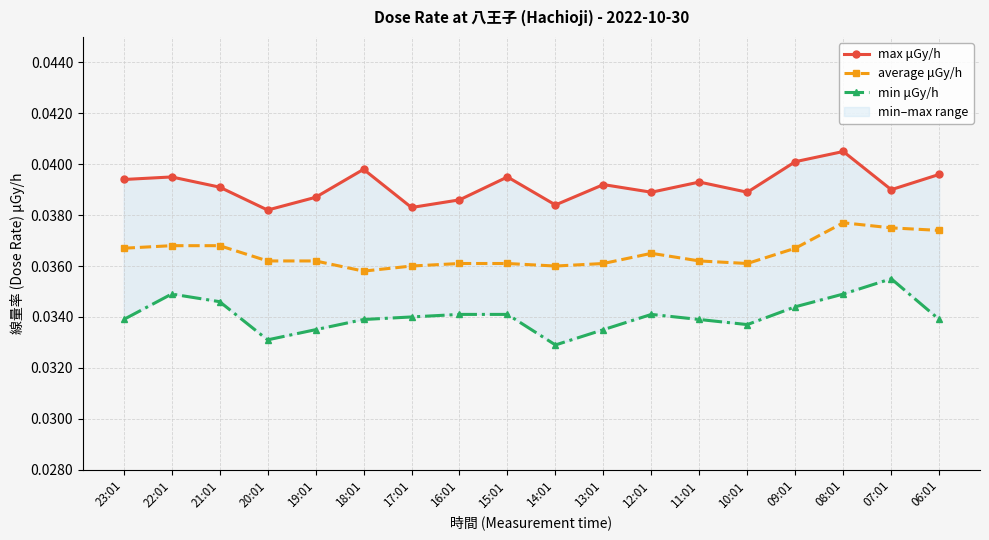

What is the sum of all max μGy/h values?

0.7